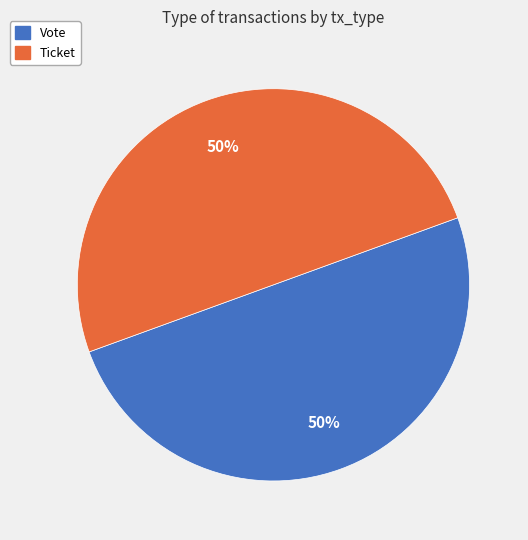

To the nearest percent, what is the average slice percentage?

50%